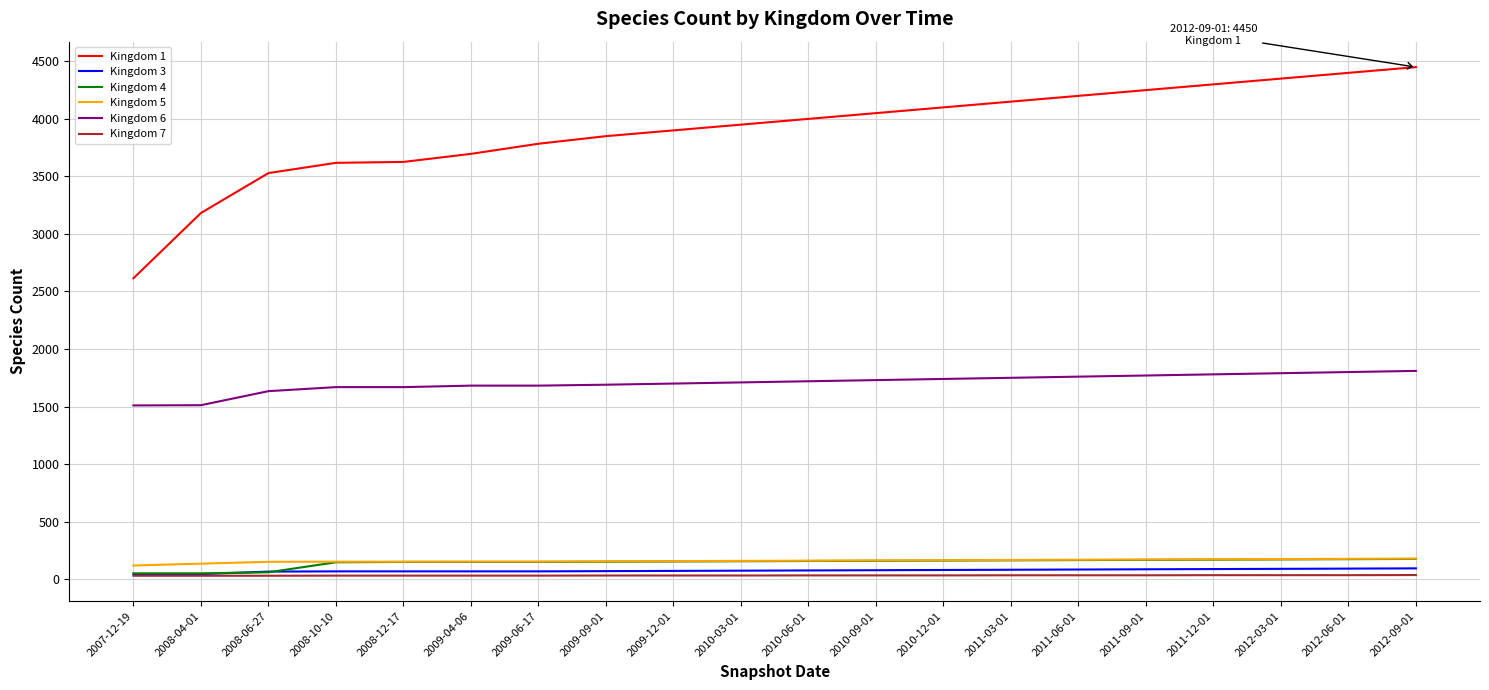

How many values in the Kingdom 1 series are below 4000?

10